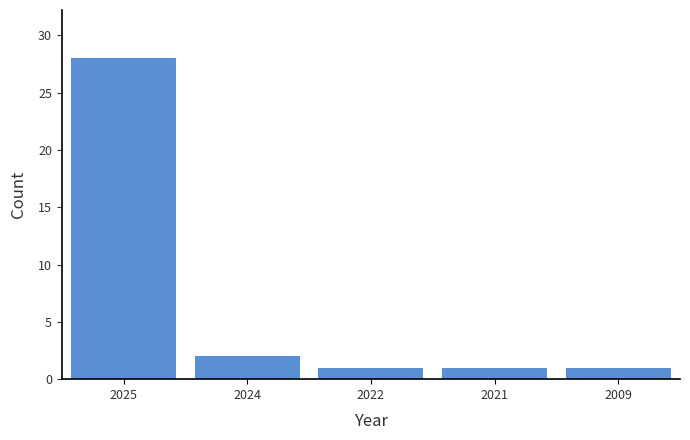

Reading left to right, transcribe all the data shown in this chart.

2025=28	2024=2	2022=1	2021=1	2009=1